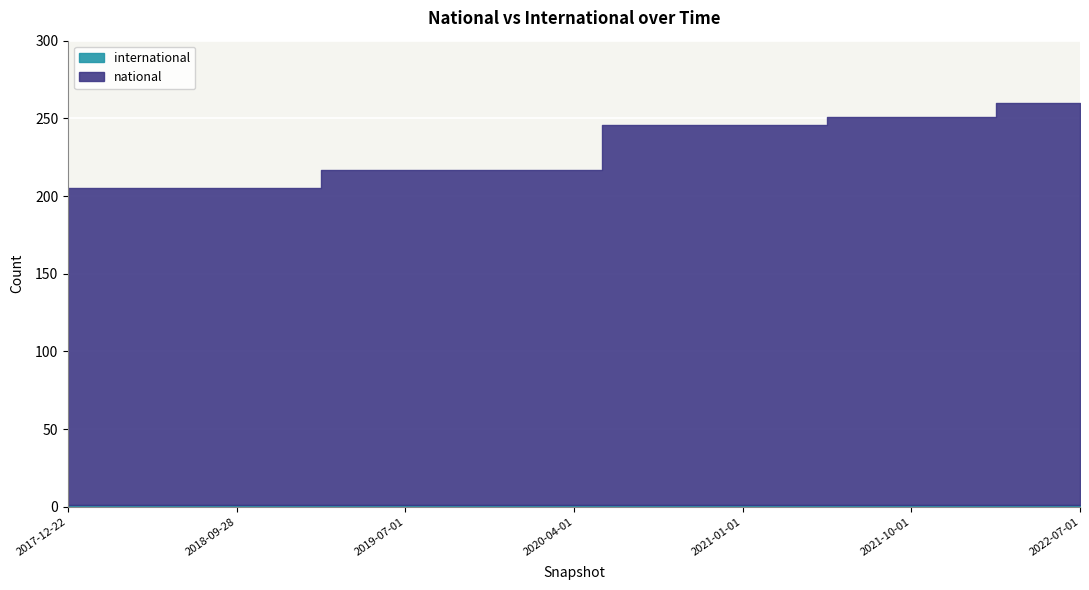

Which label corresponds to the smallest value in the chart?

2017-12-22